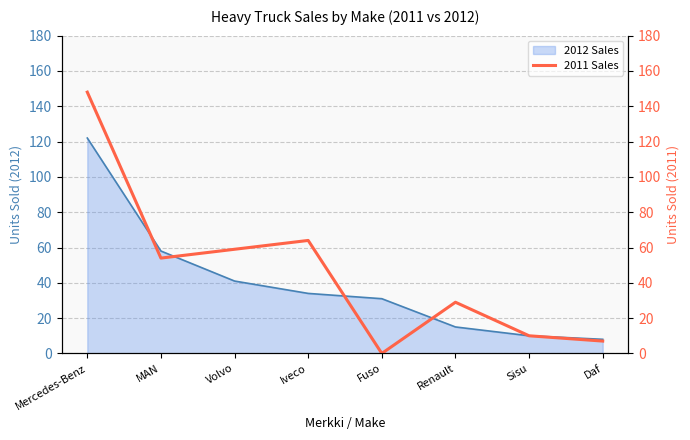

What is the greatest value displayed?

148